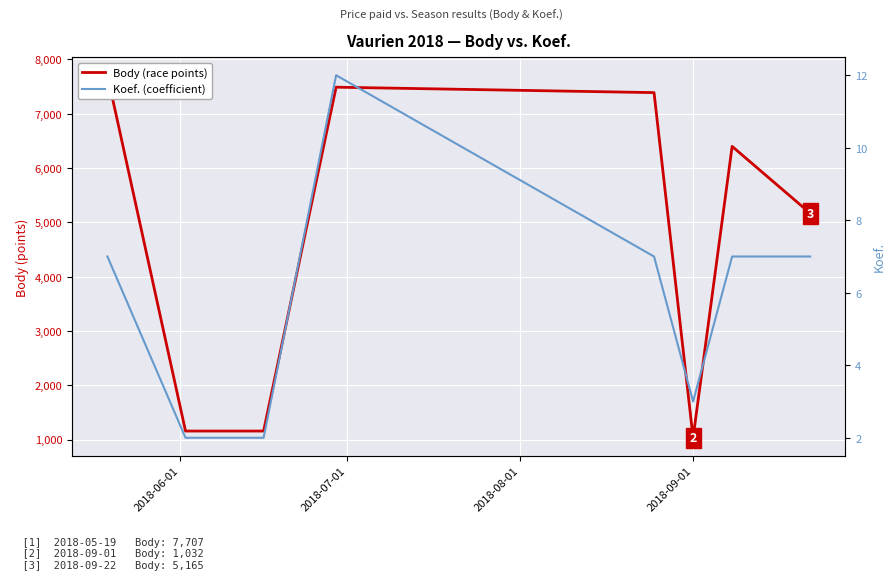

At 2018-06-01, list the series in order from smallest to largest.

Koef. (coefficient), Body (race points)